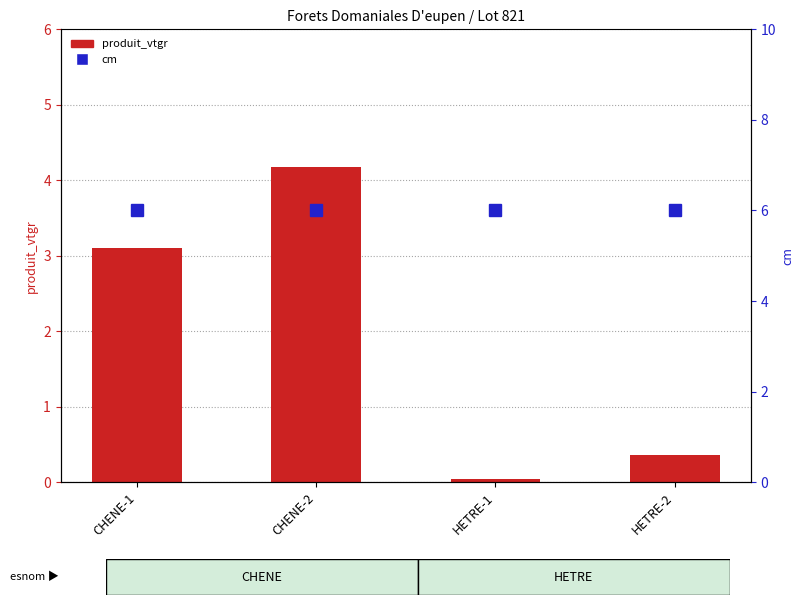

List the series in order of their overall mean, highest first.

cm, produit_vtgr